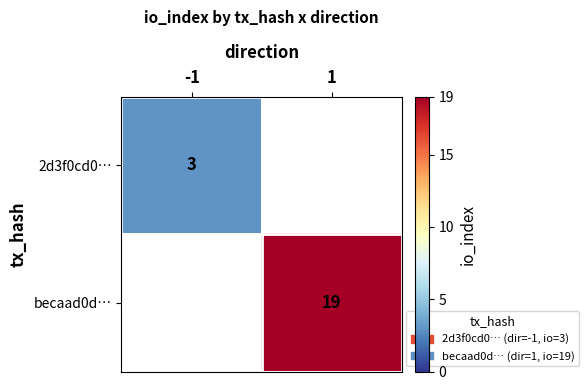

The becaad0d… series shows 19.0 at 1. True or false?

True